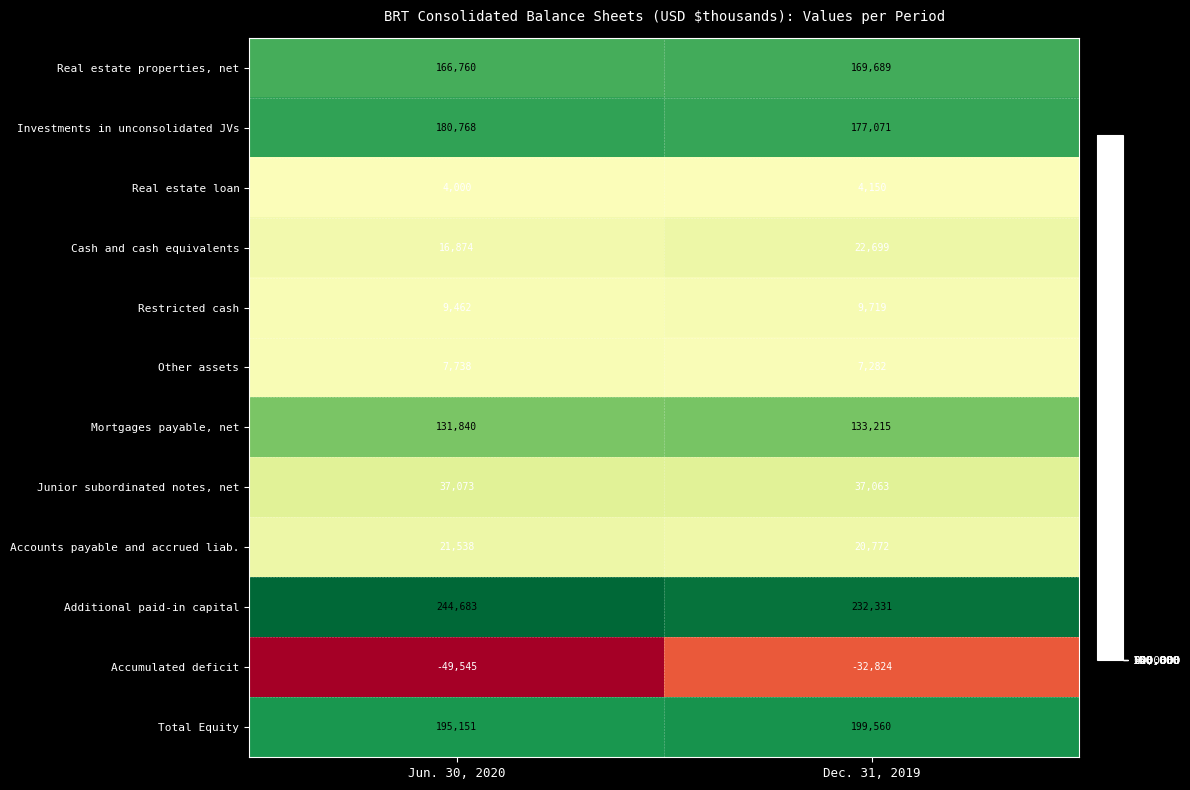

How many distinct data groups are displayed?

12